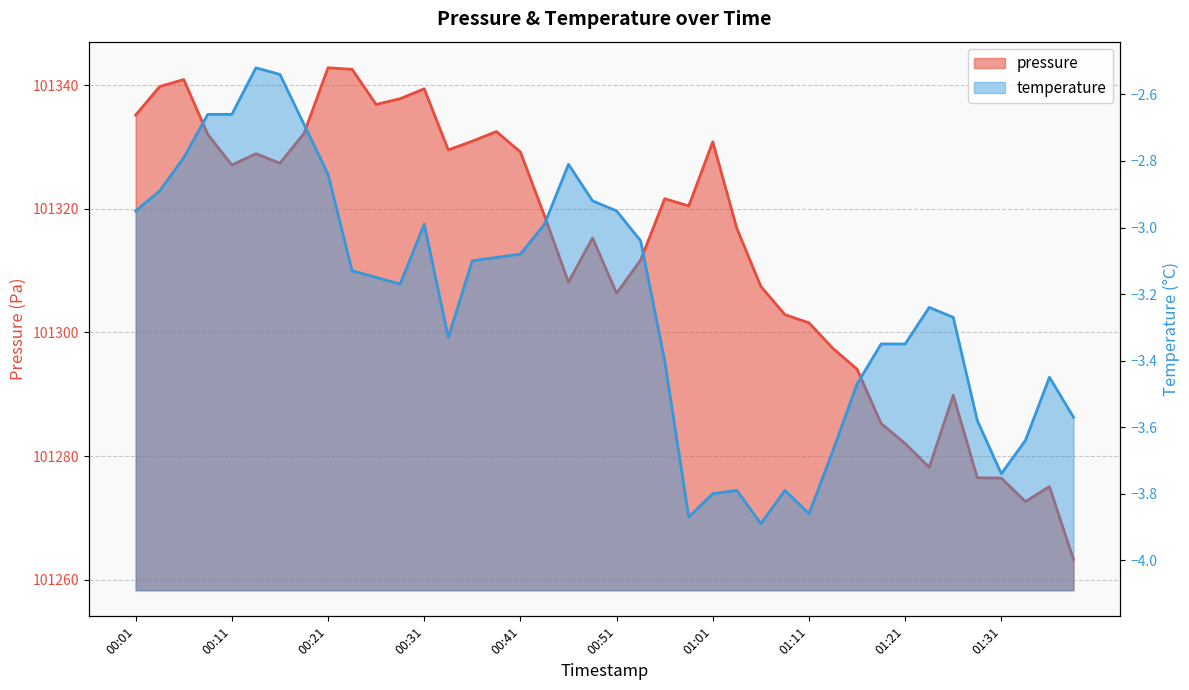

Which series has the largest total across all categories?

pressure